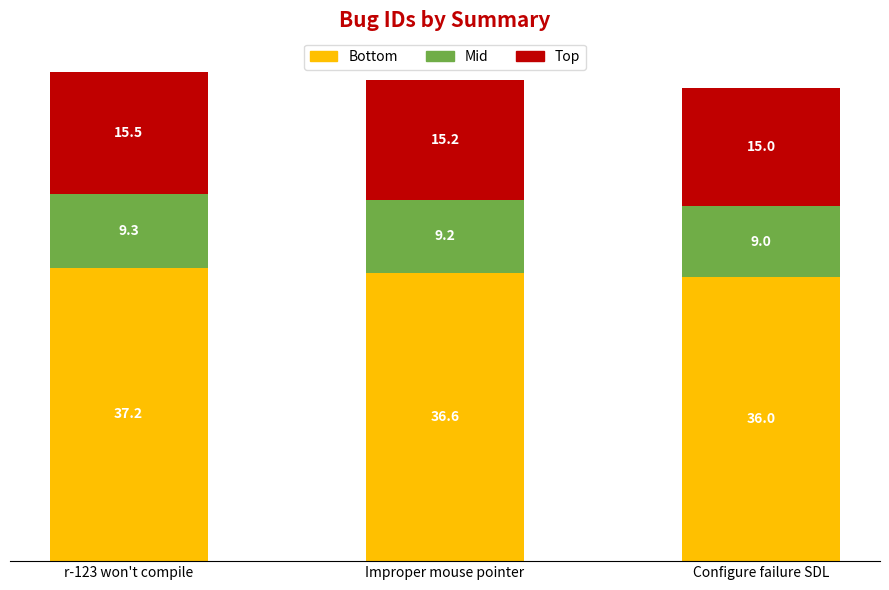

What is the total value across all series at Configure failure SDL?

60.0